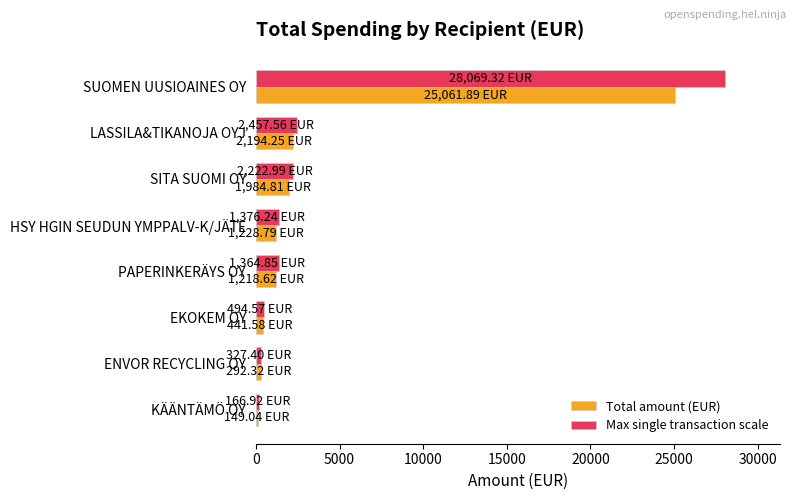

What is the difference between the second highest and minimum values in the Max single transaction scale series?

2290.6